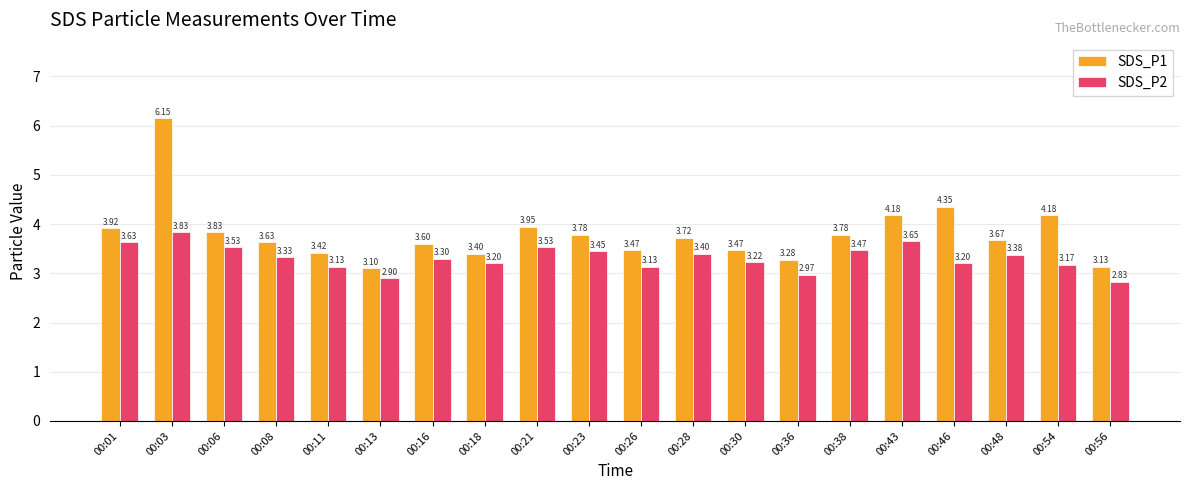

What is the value of the SDS_P2 bar at the 17th from the left?

3.2